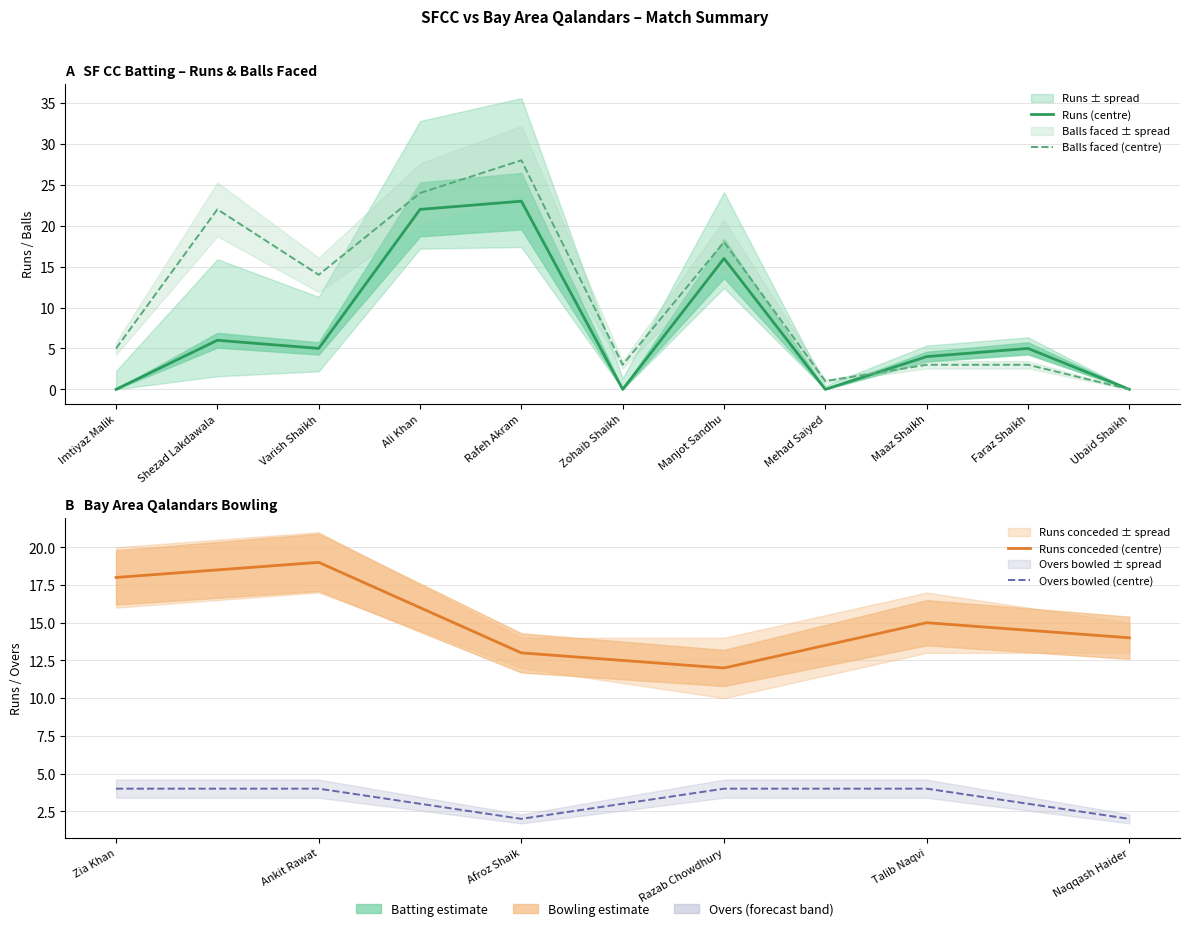

Is it true that Balls equals 9 at Ubaid Shaikh?

False